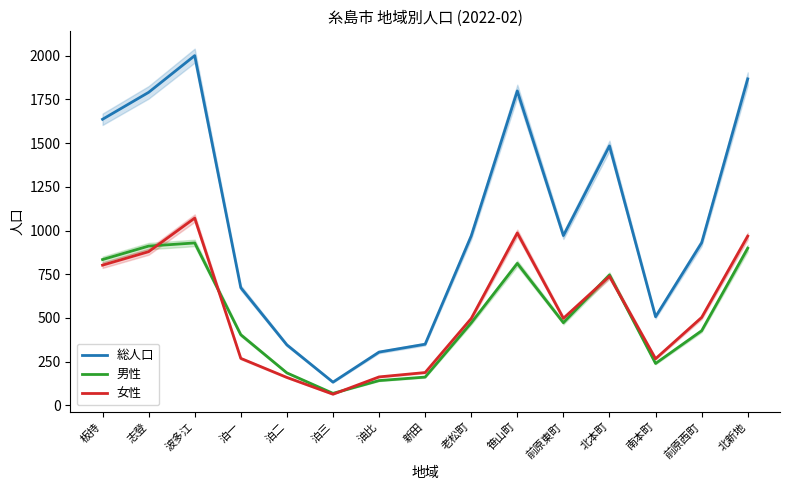

Is it true that 総人口 equals 2000 at 波多江?

True